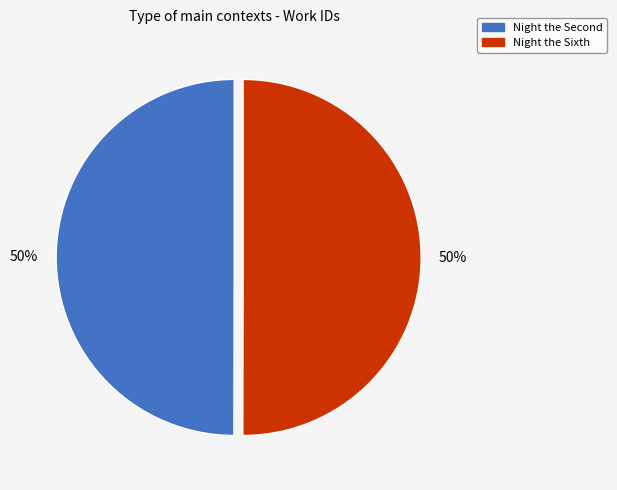

How many segments does this pie chart have?

2